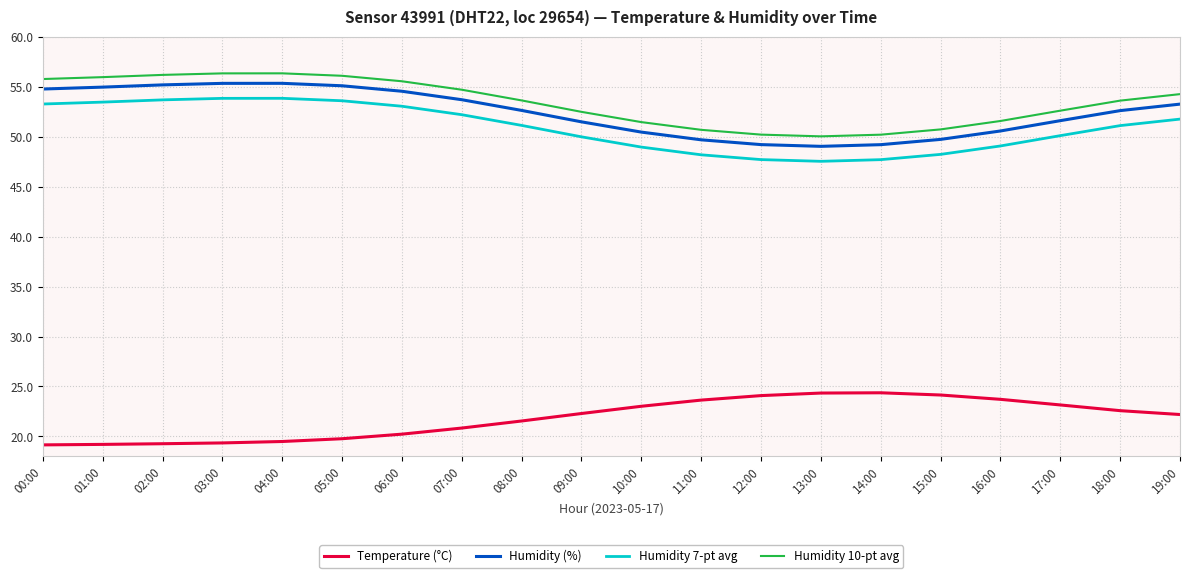

The Humidity 7-pt avg series shows 47.7 at 14:00. True or false?

True